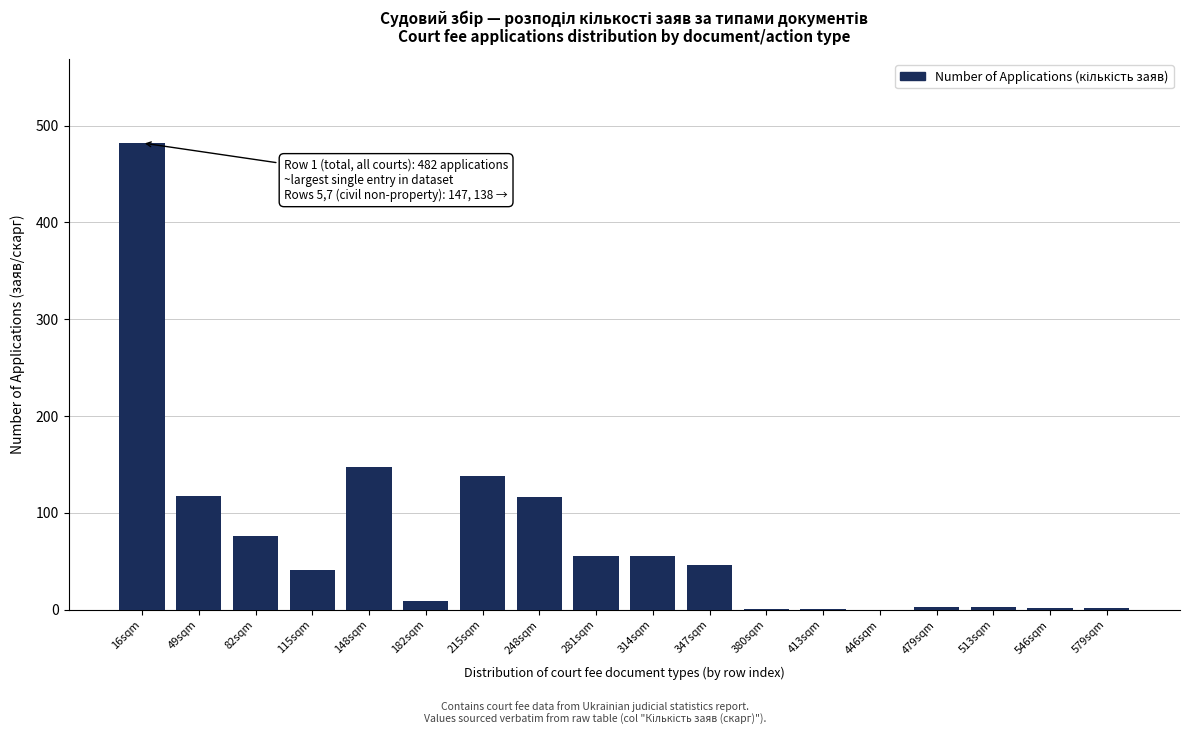

Which label corresponds to the largest value in the chart?

16sqm